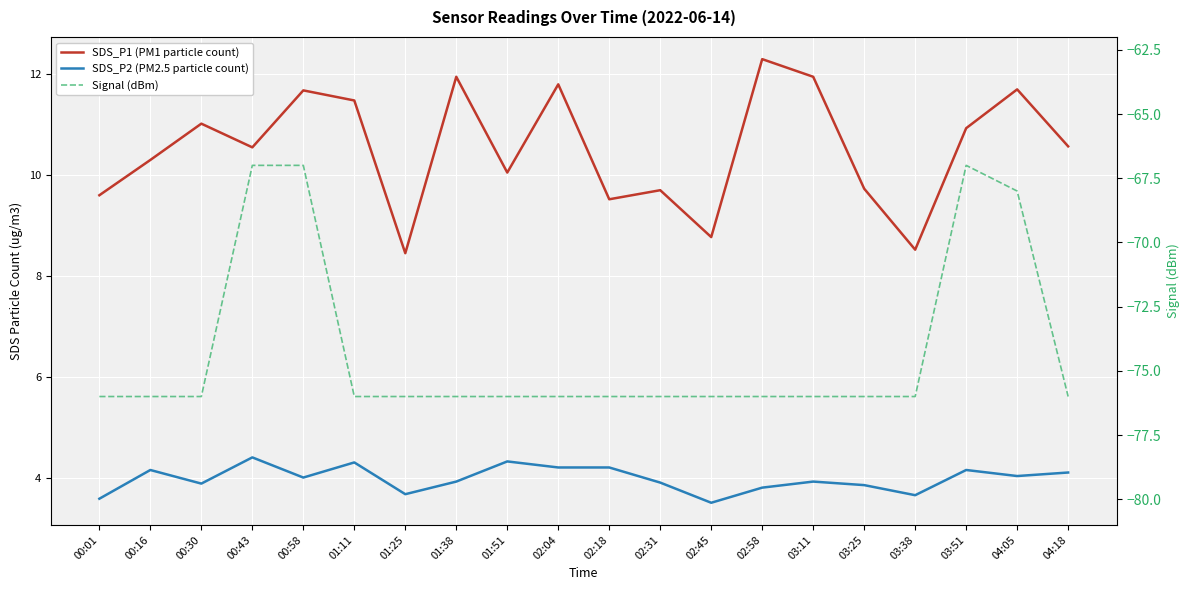

Reading left to right, list all the values displayed in this chart.

SDS_P1 (PM1 particle count): 9.6	10.3	11.0	10.6	11.7	11.5	8.4	11.9	10.1	11.8	9.5	9.7	8.8	12.3	11.9	9.7	8.5	10.9	11.7	10.6
SDS_P2 (PM2.5 particle count): 3.6	4.2	3.9	4.4	4.0	4.3	3.7	3.9	4.3	4.2	4.2	3.9	3.5	3.8	3.9	3.9	3.6	4.2	4.0	4.1
Signal (dBm): -76.0	-76.0	-76.0	-67.0	-67.0	-76.0	-76.0	-76.0	-76.0	-76.0	-76.0	-76.0	-76.0	-76.0	-76.0	-76.0	-76.0	-67.0	-68.0	-76.0